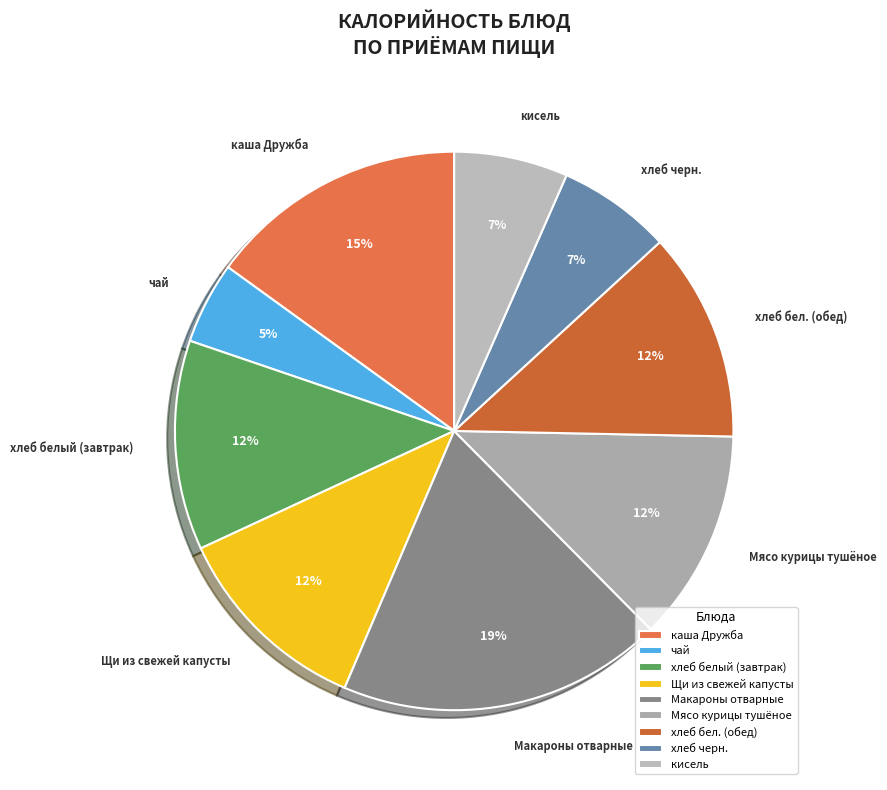

To the nearest percent, what percentage of the pie is каша Дружба?

15%